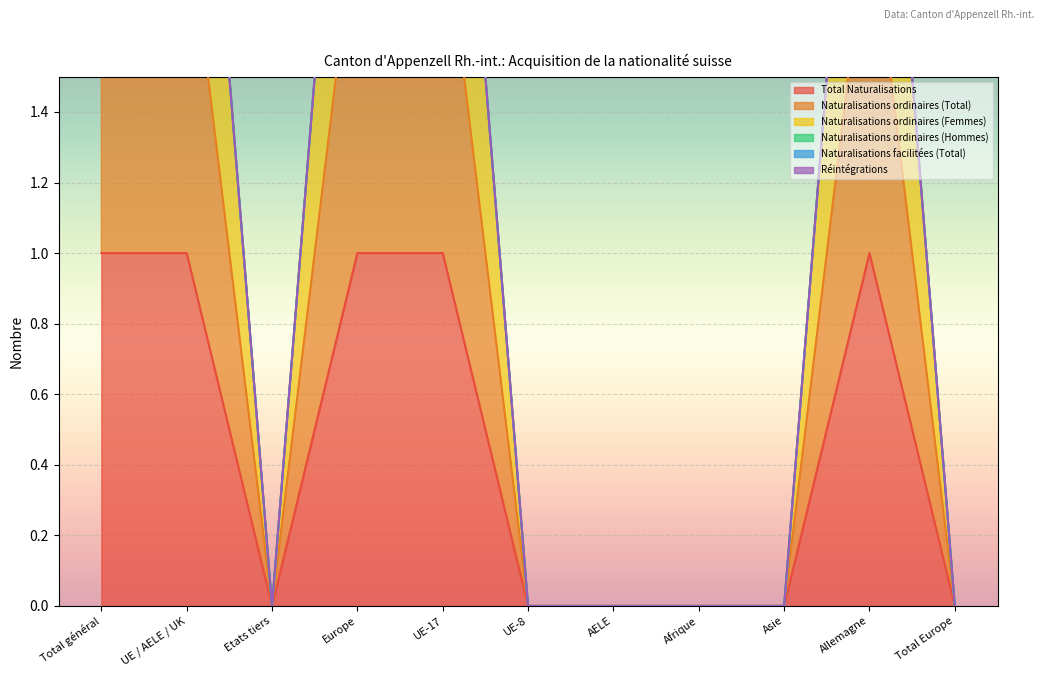

Where is the first local maximum for Naturalisations ordinaires (Femmes)?

Allemagne